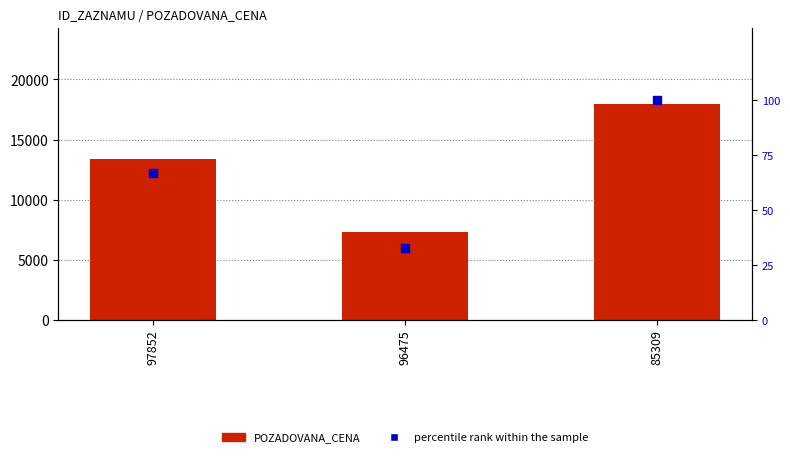

Which series has the widest spread of Y values?

POZADOVANA_CENA